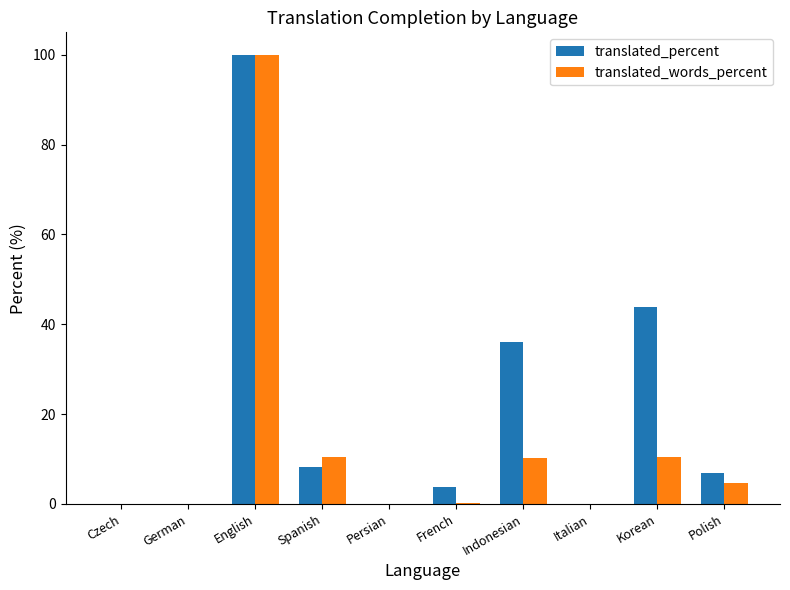

What is the sum of all translated_percent values?

199.0